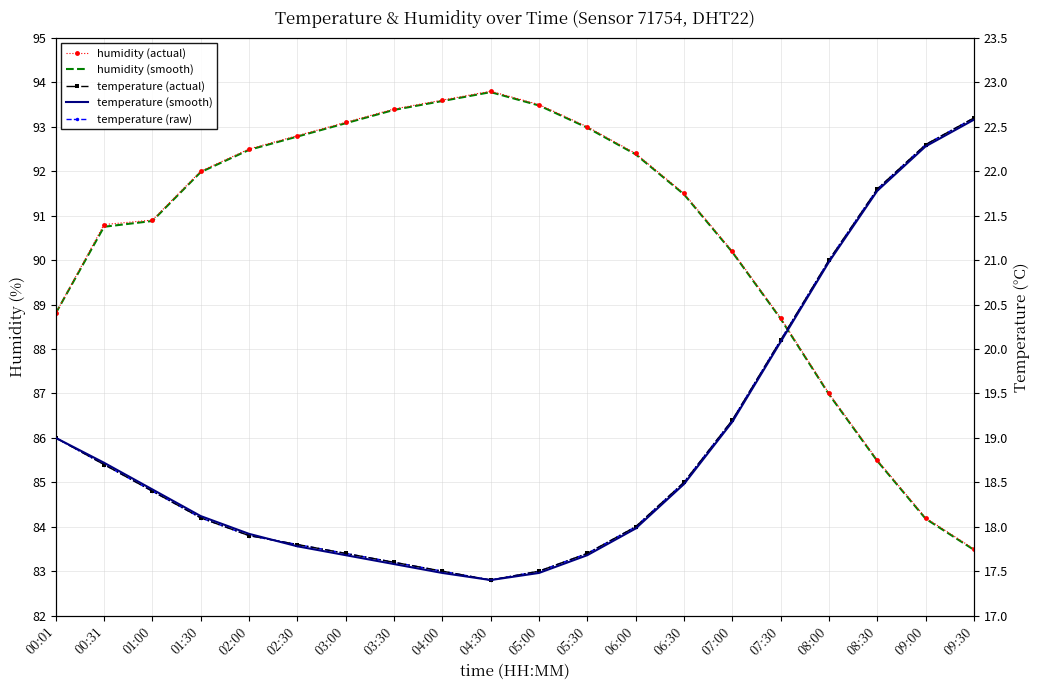

What are all the series names shown in the legend?

humidity (actual), humidity (smooth), temperature (actual), temperature (smooth), temperature (raw)